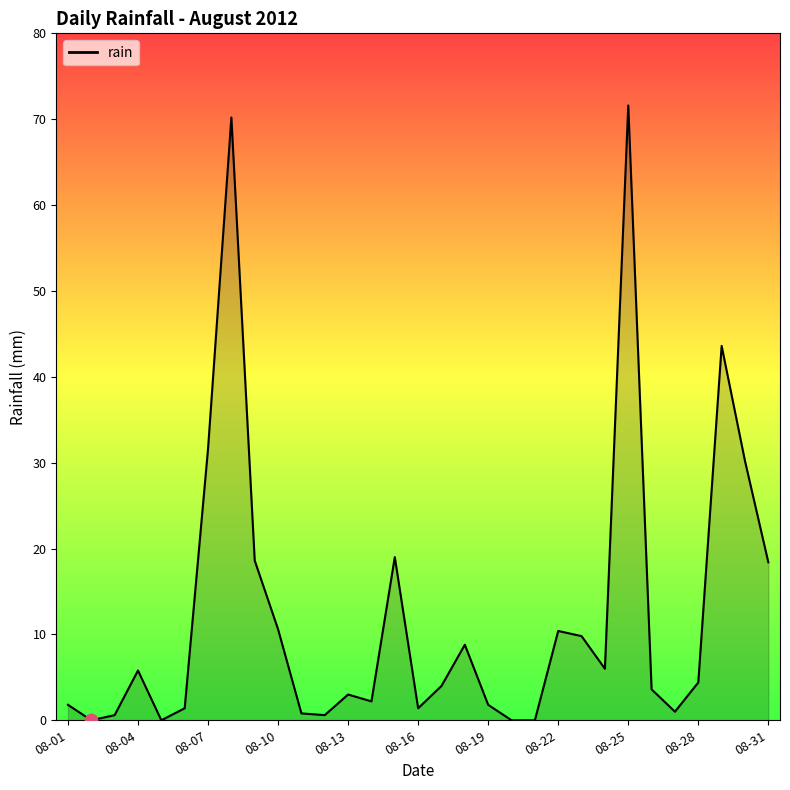

What is the greatest value displayed?

71.6